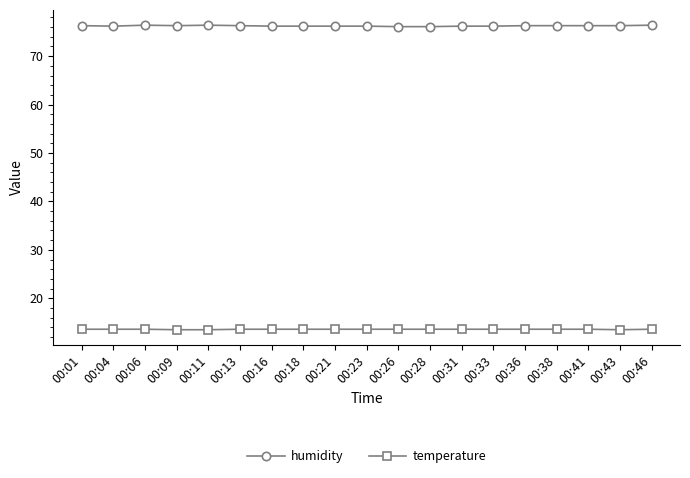

Rank the series at 00:18 from highest to lowest value.

humidity, temperature